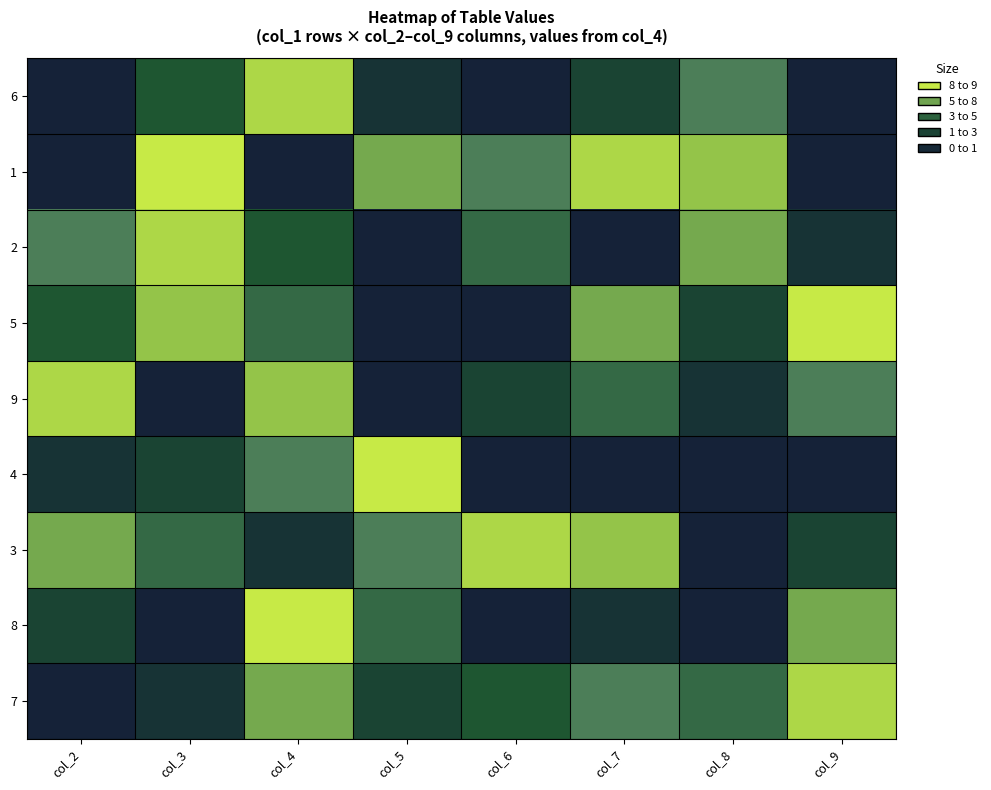

At col_7, list the series in order from smallest to largest.

2, 4, 8, 6, 9, 7, 5, 3, 1